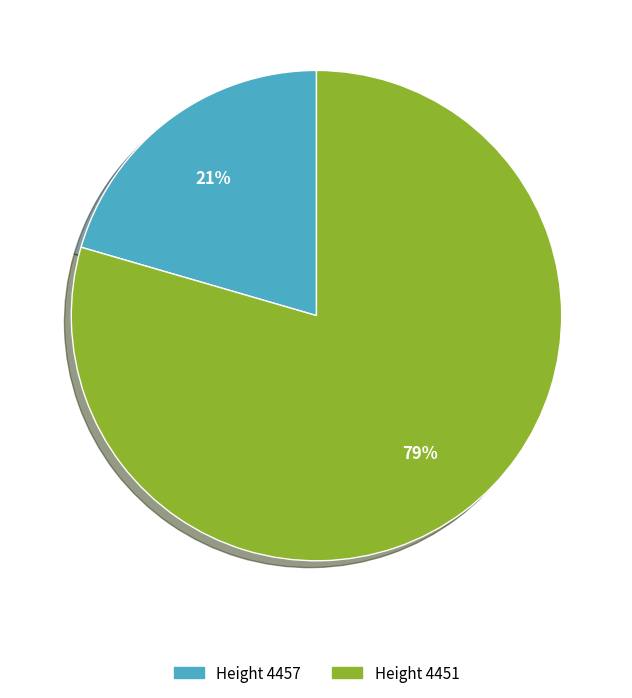

How many slices are in this pie chart?

2